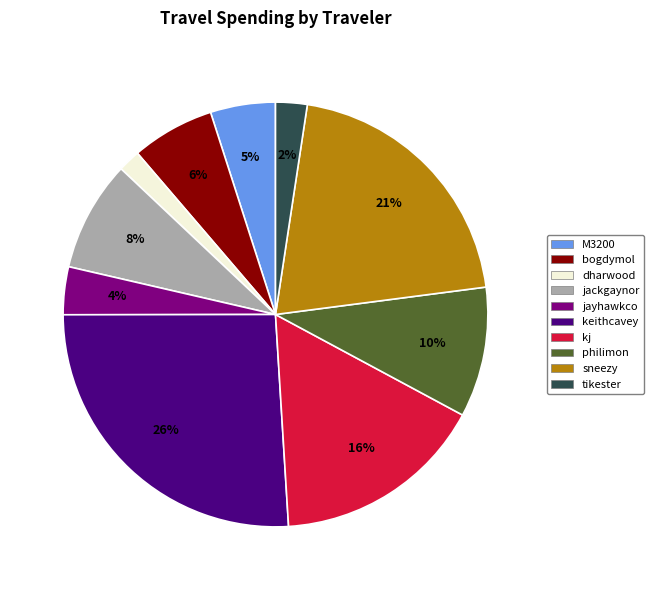

To the nearest percent, what is the combined percentage of jayhawkco and tikester?

6%